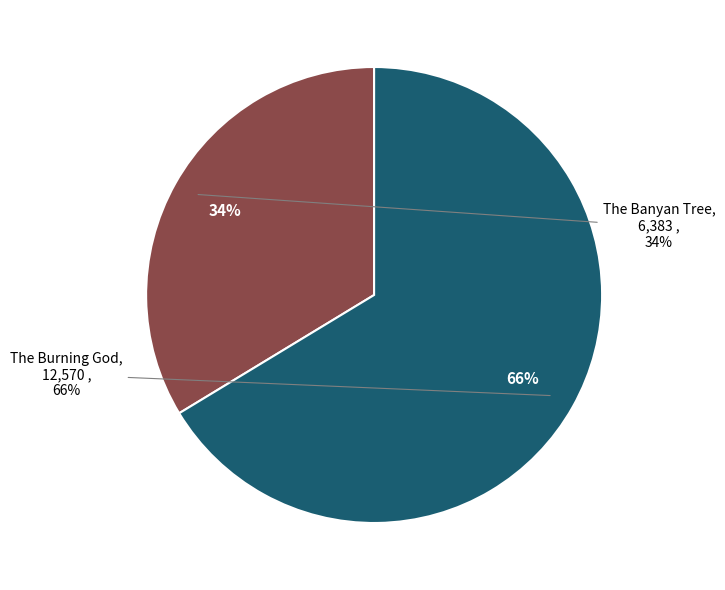

What is the total percentage of The Banyan Tree and The Burning God?

100.0%